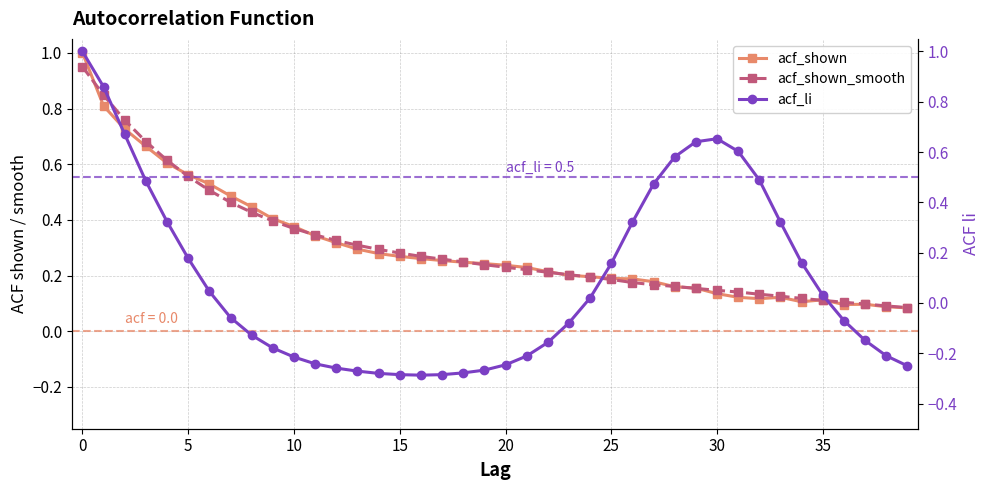

True or false: acf_li has more than 0 points higher than both neighbors.

True